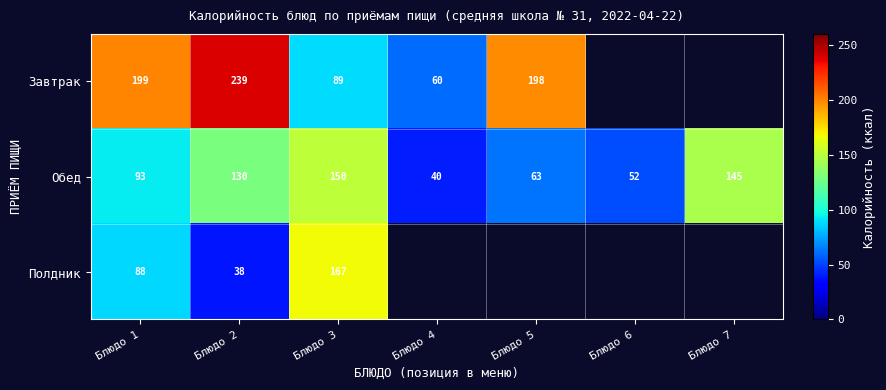

Count the number of categories in the chart.

7